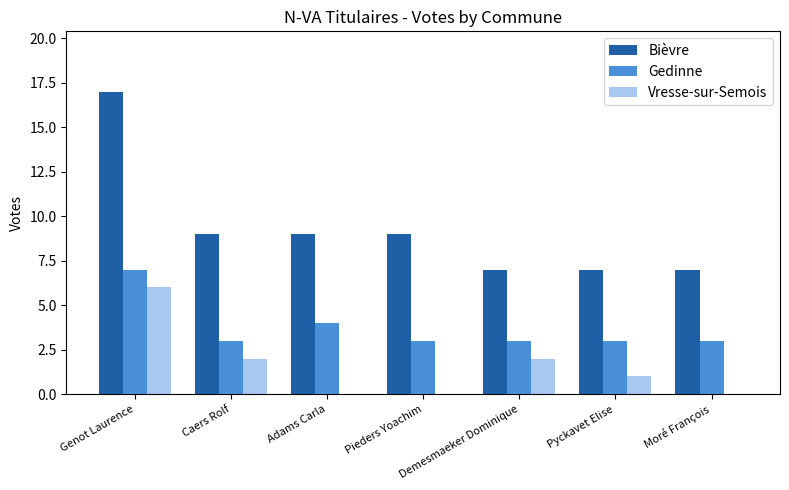

How many data points does each series have?

7